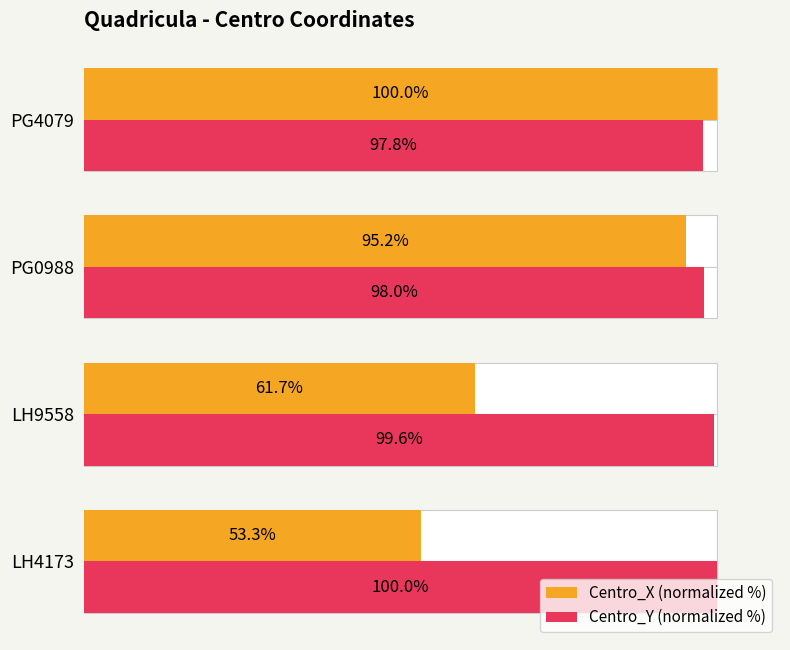

Rank the series by their maximum value, from highest to lowest.

Centro_X (normalized %), Centro_Y (normalized %)